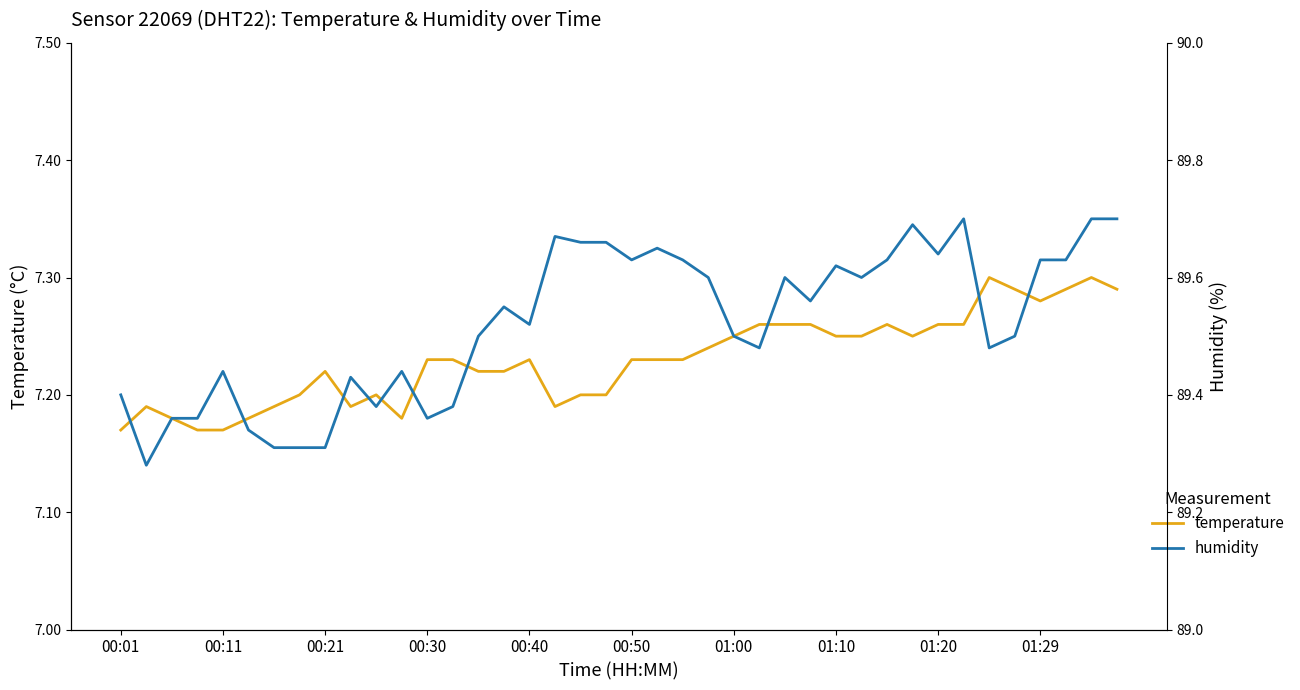

At which category does the chart reach its minimum across all series?

00:01